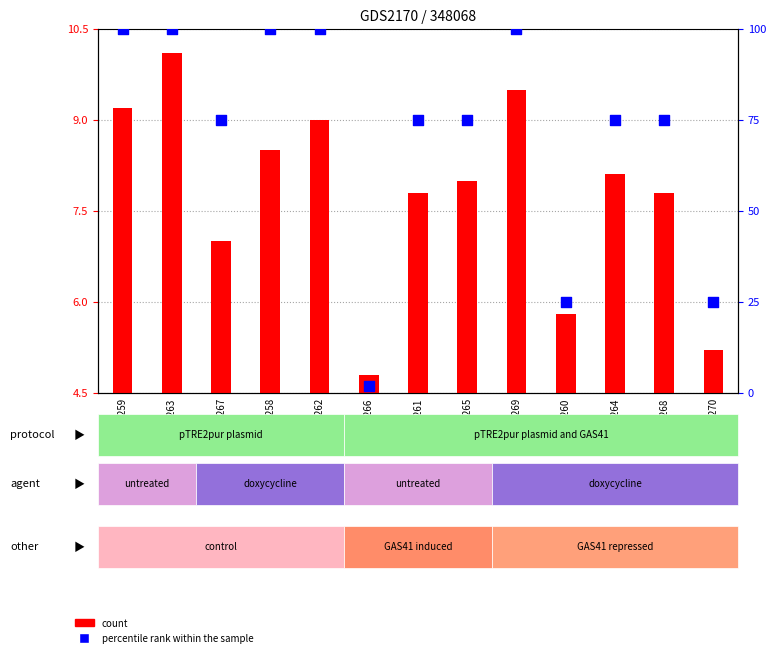

At how many categories does at least one series exceed 8?

12